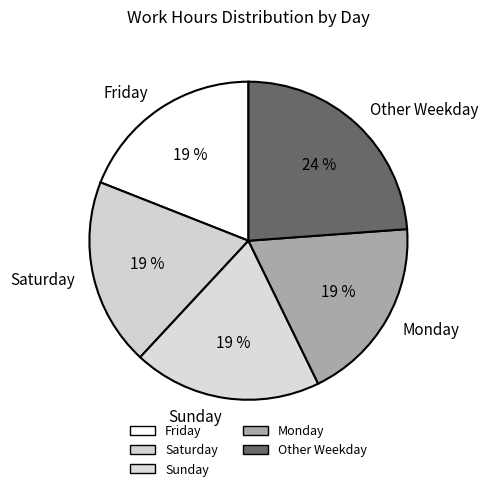

Is it true that Other Weekday is 24% of the pie?

True